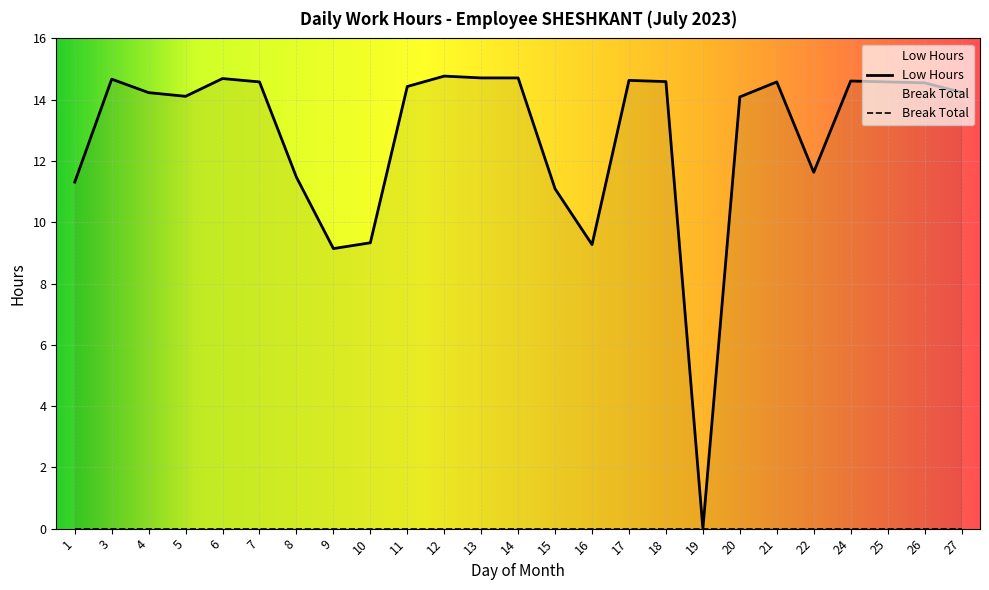

Between 25 and 16, which is larger?

25